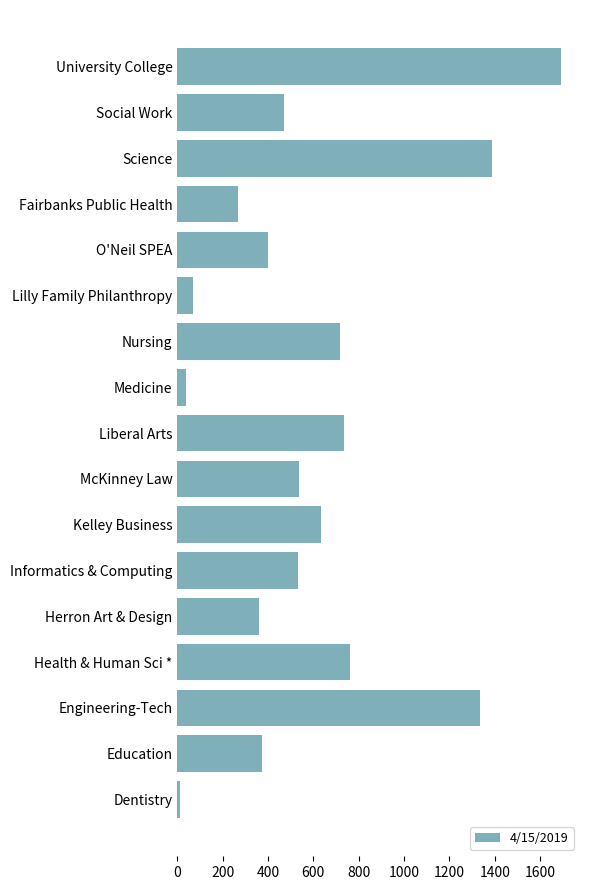

Does the chart contain stacked bars?

No